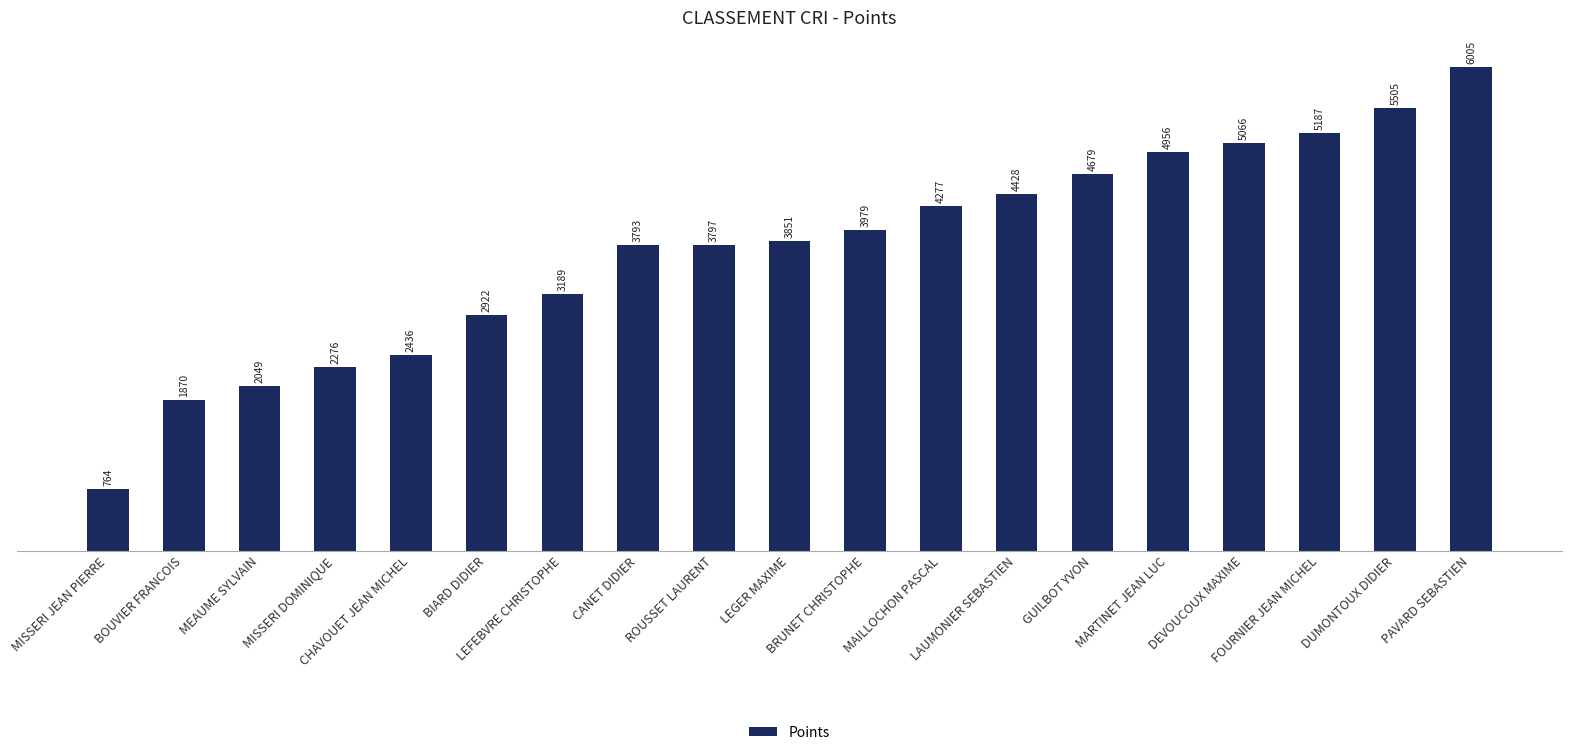

True or false: the data shows 2642.8 at BOUVIER FRANCOIS.

False